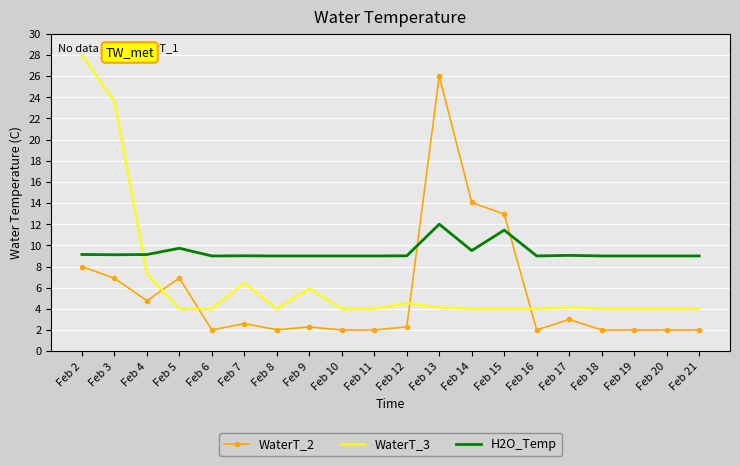

What is the difference between the highest and lowest values at Feb 9?

6.7